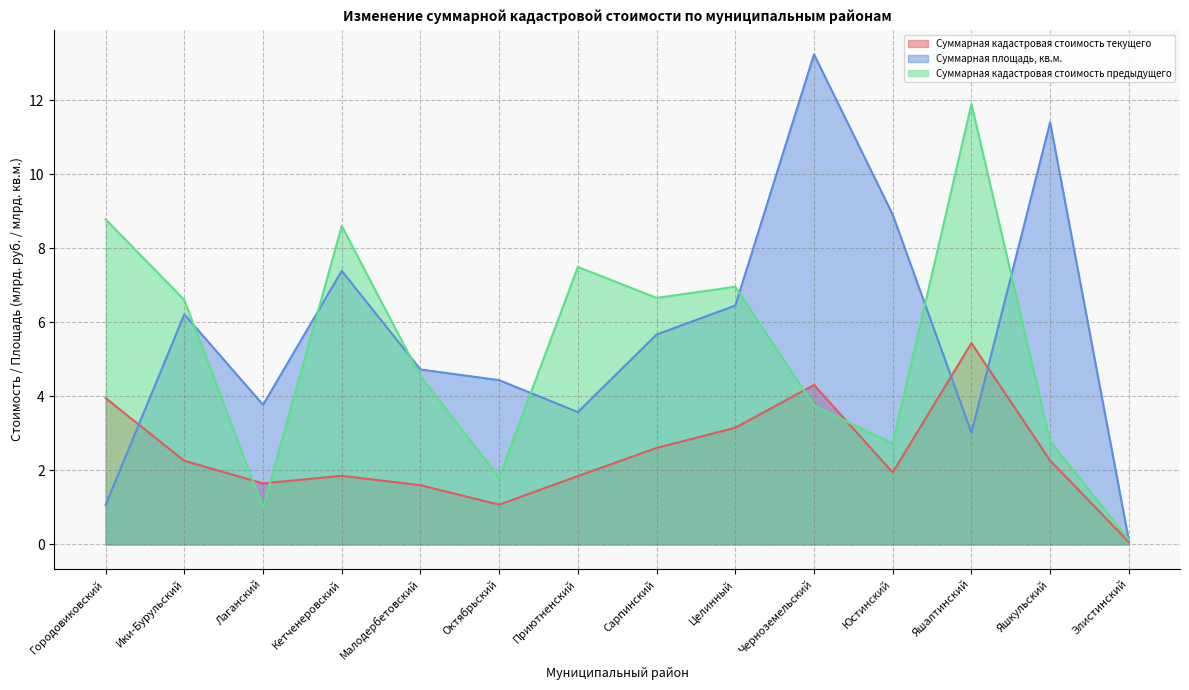

Which series has the largest range (max minus min)?

Суммарная площадь, кв.м.